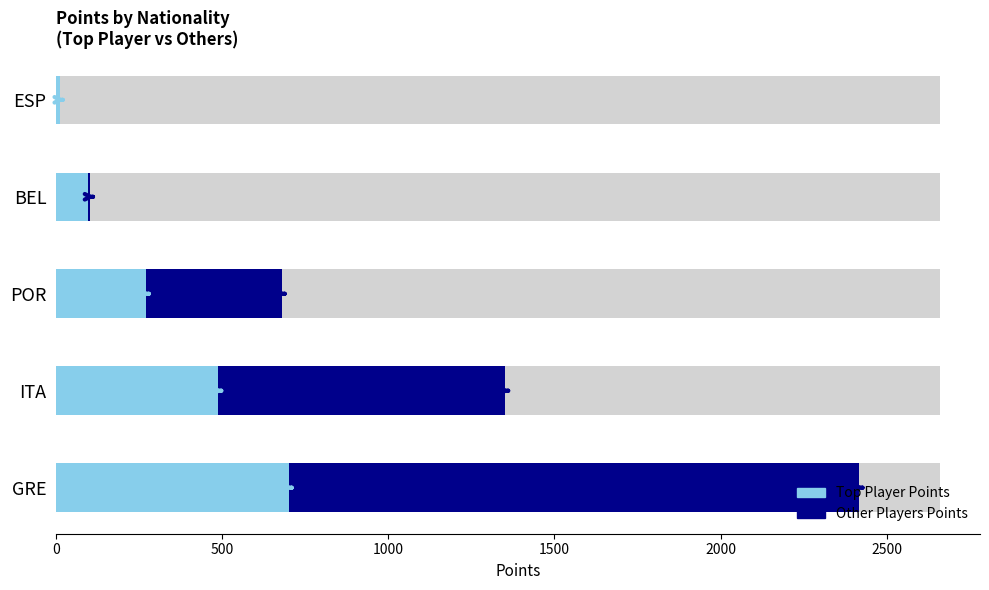

What is the difference between the maximum and minimum values in the Other Players Points series?

1718.0